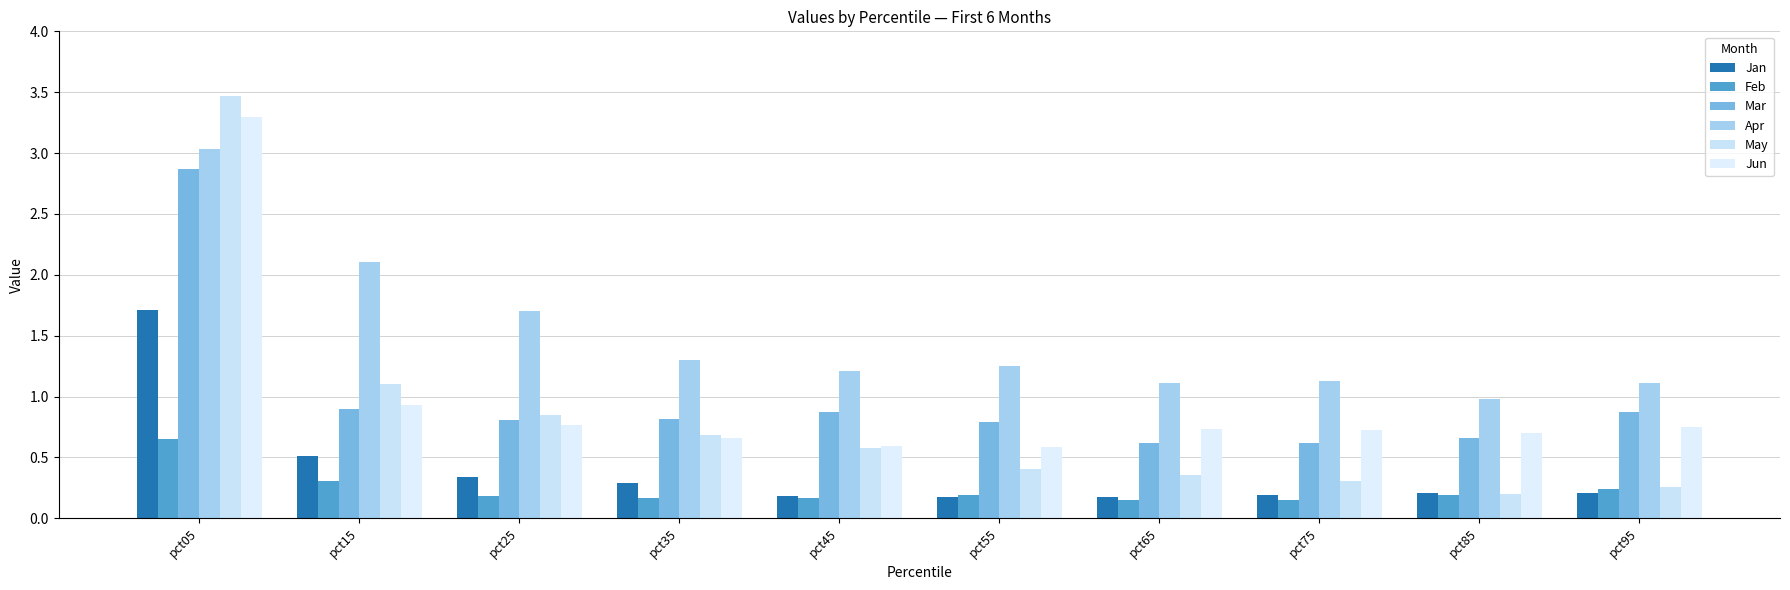

Reading left to right, extract all data points from this chart.

Jan: 1.7	0.5	0.3	0.3	0.2	0.2	0.2	0.2	0.2	0.2
Feb: 0.7	0.3	0.2	0.2	0.2	0.2	0.2	0.1	0.2	0.2
Mar: 2.9	0.9	0.8	0.8	0.9	0.8	0.6	0.6	0.7	0.9
Apr: 3.0	2.1	1.7	1.3	1.2	1.3	1.1	1.1	1.0	1.1
May: 3.5	1.1	0.8	0.7	0.6	0.4	0.4	0.3	0.2	0.3
Jun: 3.3	0.9	0.8	0.7	0.6	0.6	0.7	0.7	0.7	0.8